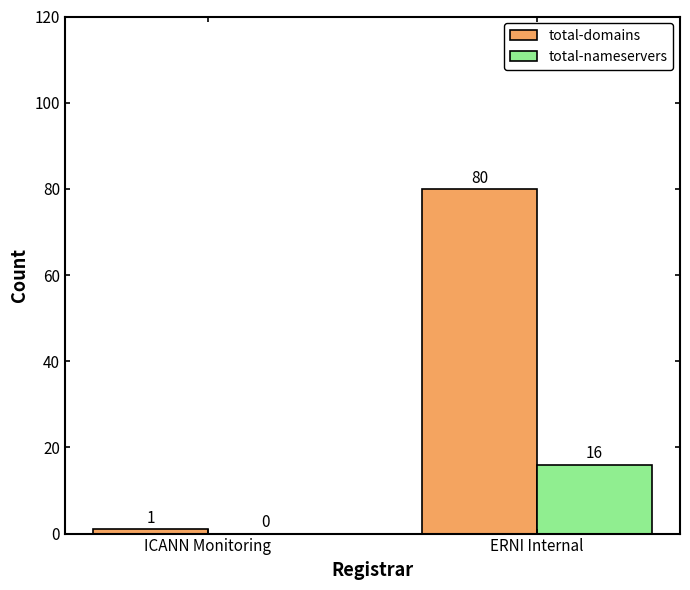

Is the value of total-domains at ICANN Monitoring greater than the value of total-nameservers at ICANN Monitoring?

Yes